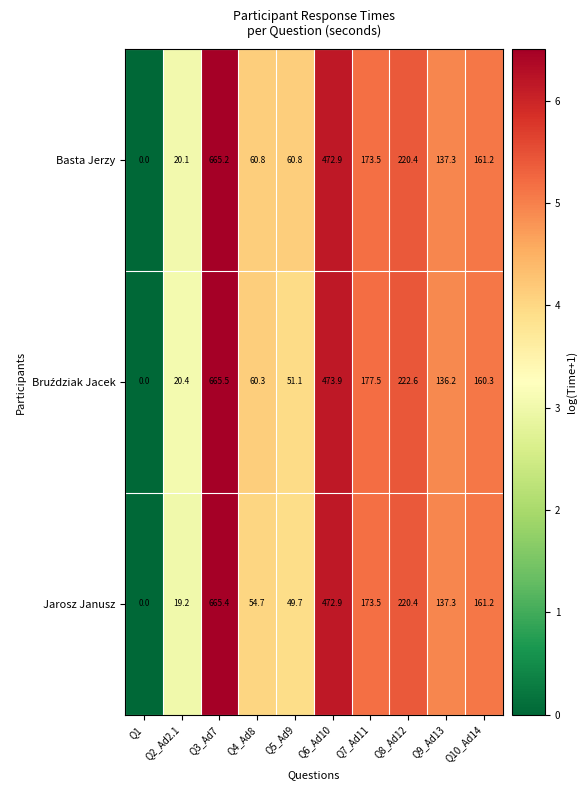

Which series changed the most between Q3_Ad7 and Q4_Ad8?

Jarosz Janusz